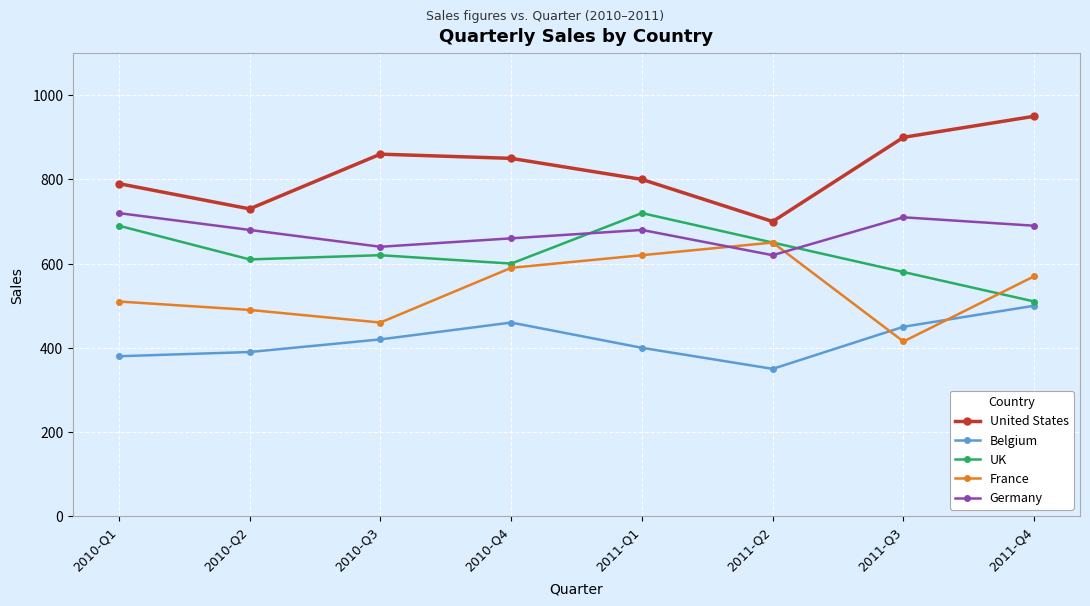

How many data points in Belgium are less than 420?

4